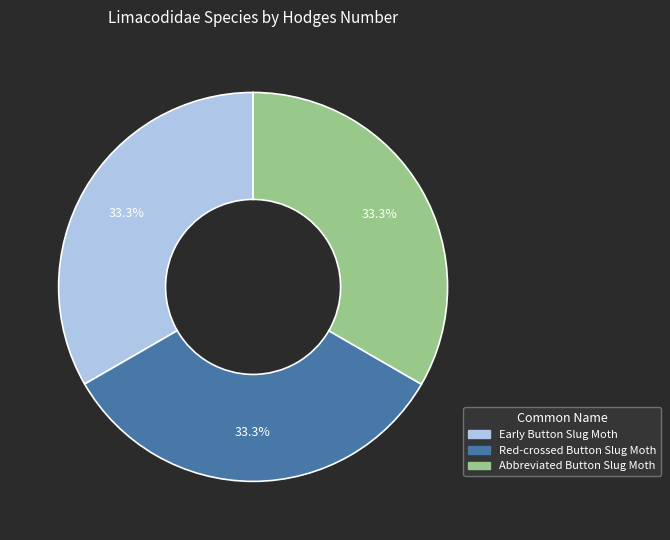

To the nearest percent, what portion does Early Button Slug Moth represent?

33%